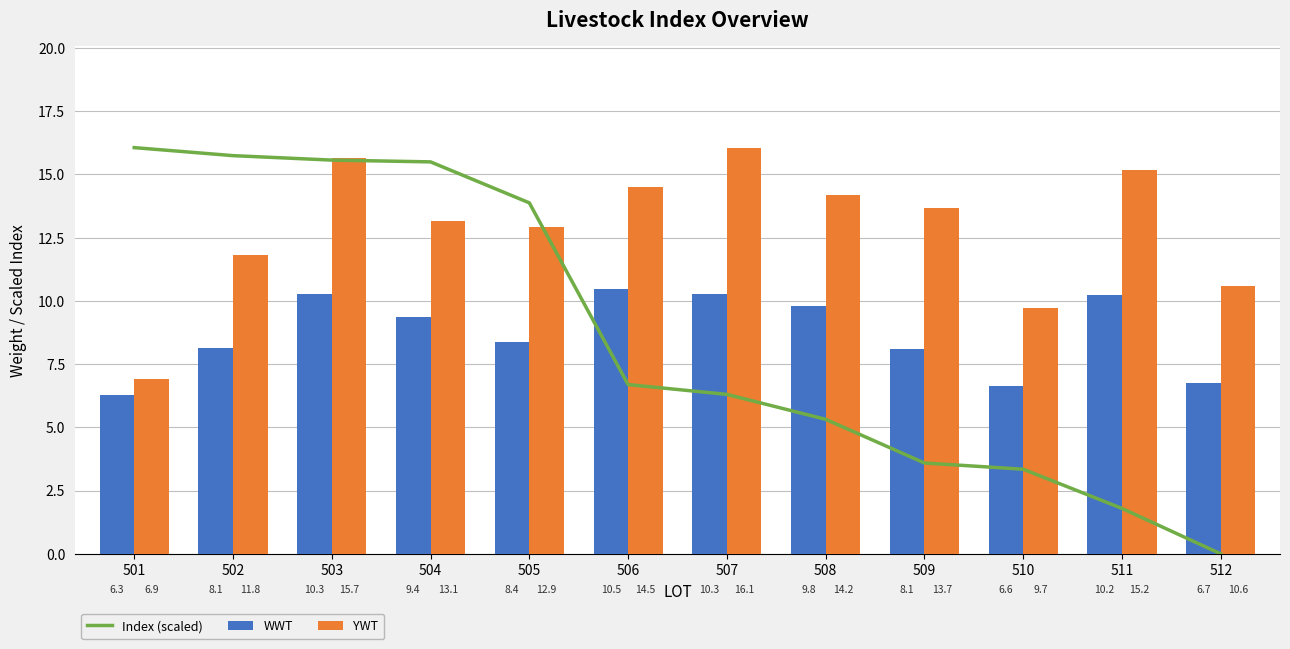

The value of YWT at 507 is 16.1. True or false?

True